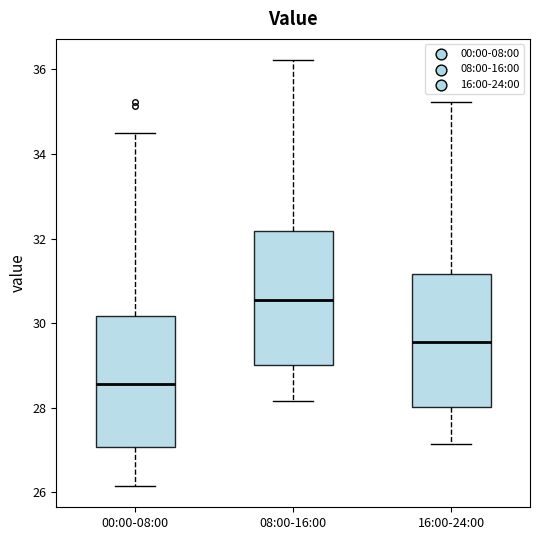

Where does the upper whisker of the box for 16:00-24:00 end on the y-axis? The values are not printed on the chart, so give them approximately, as read against the axis.

35.2